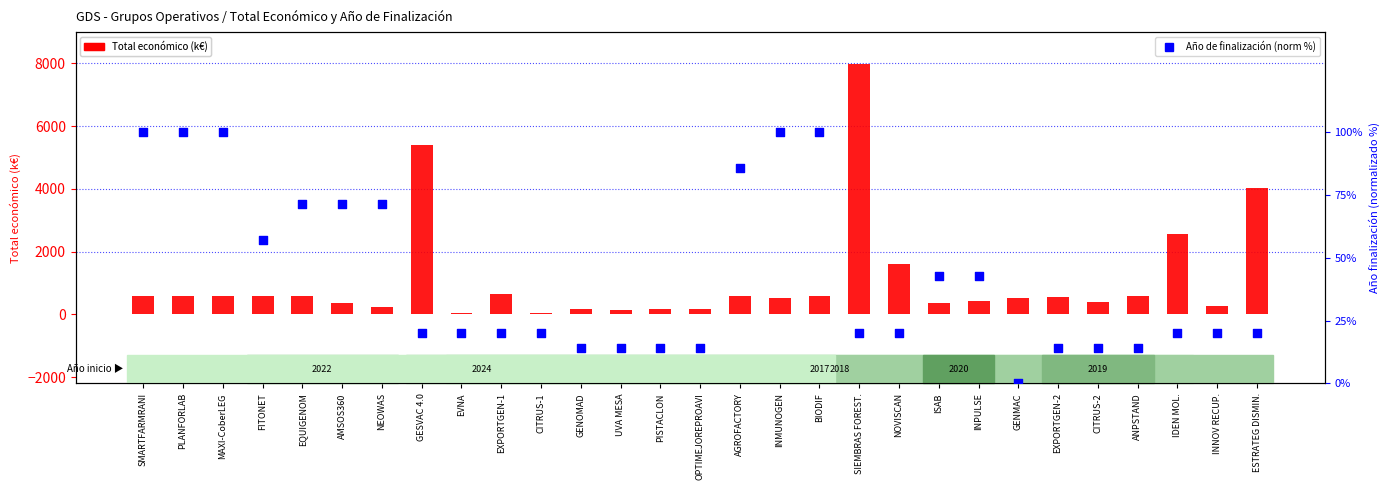

Which series has the largest total across all categories?

Total económico (k€)